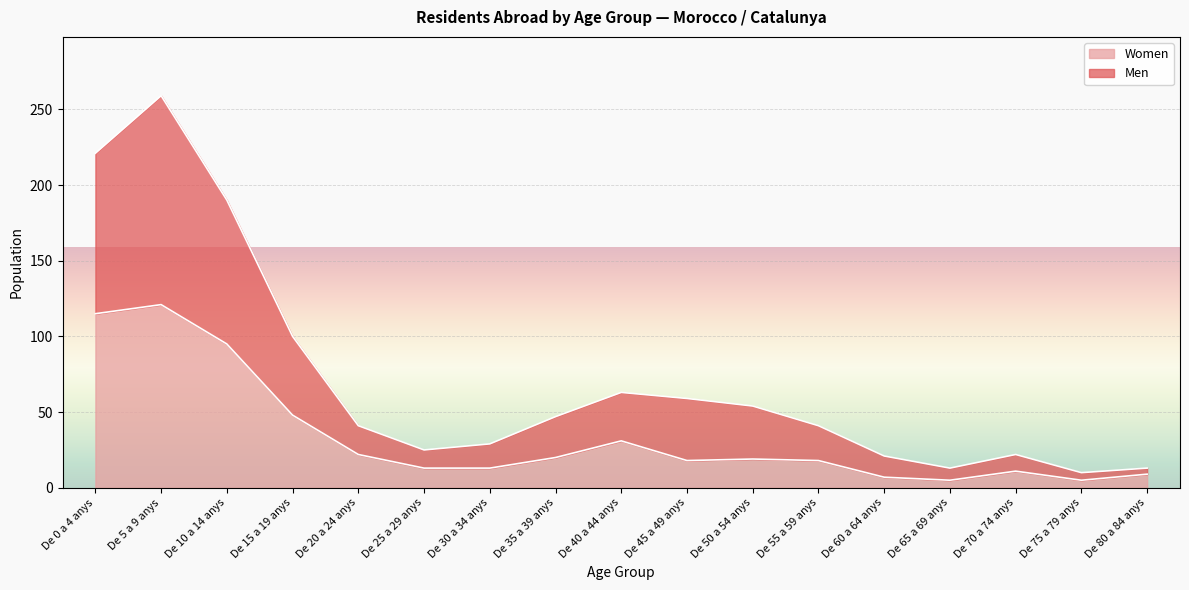

At which label does Women reach its peak?

De 5 a 9 anys